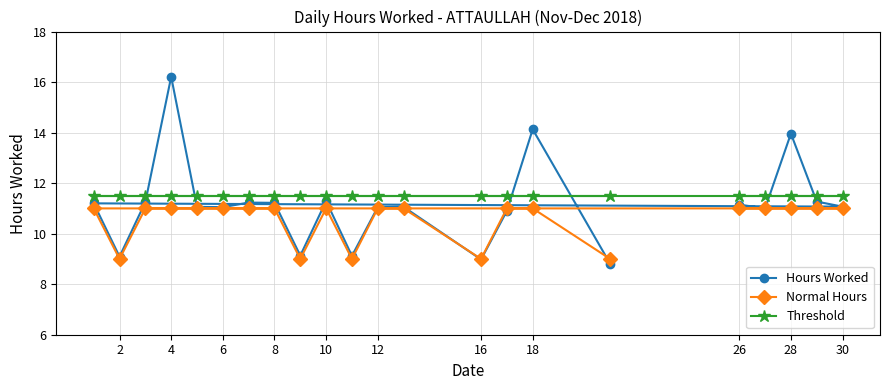

What is the maximum value shown in the chart?

16.2